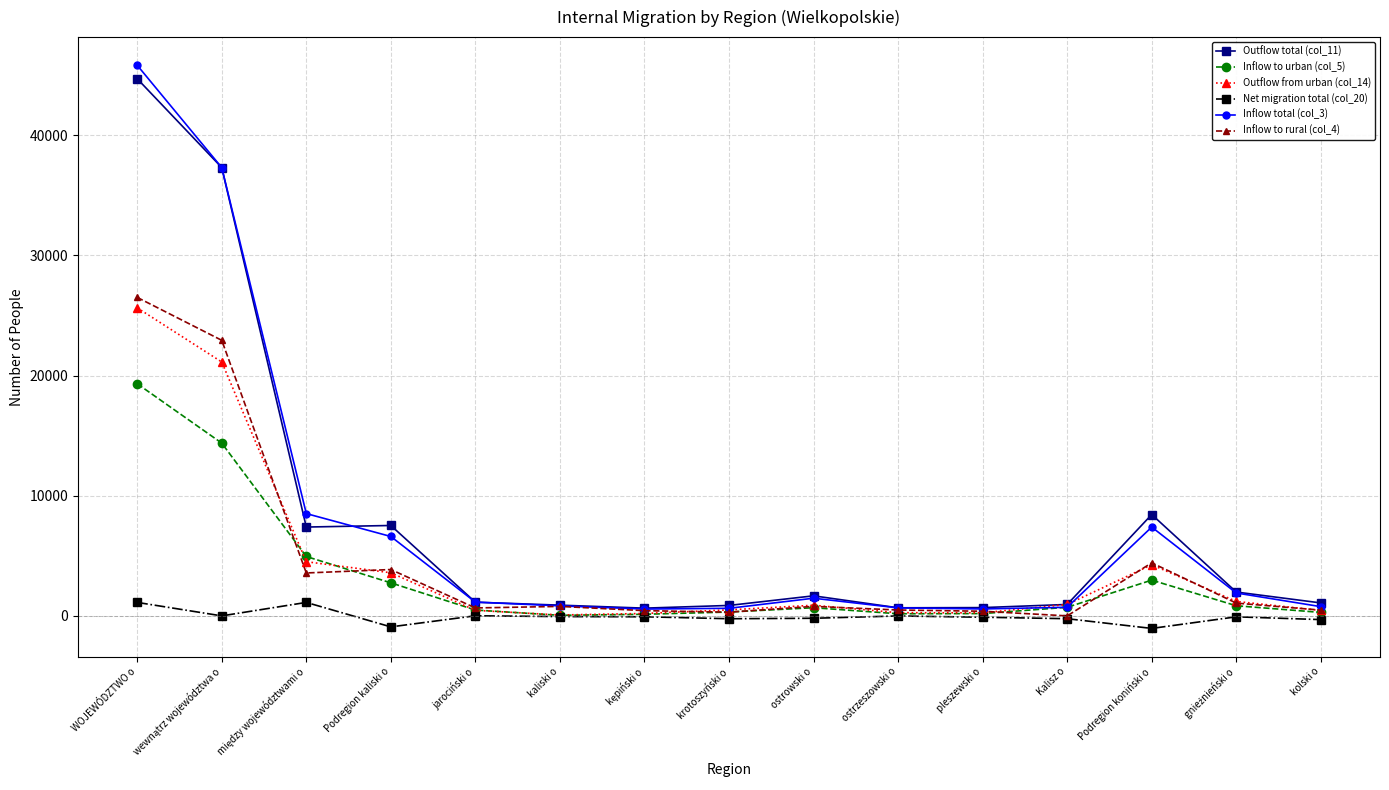

What is the maximum value shown in the chart?

45832